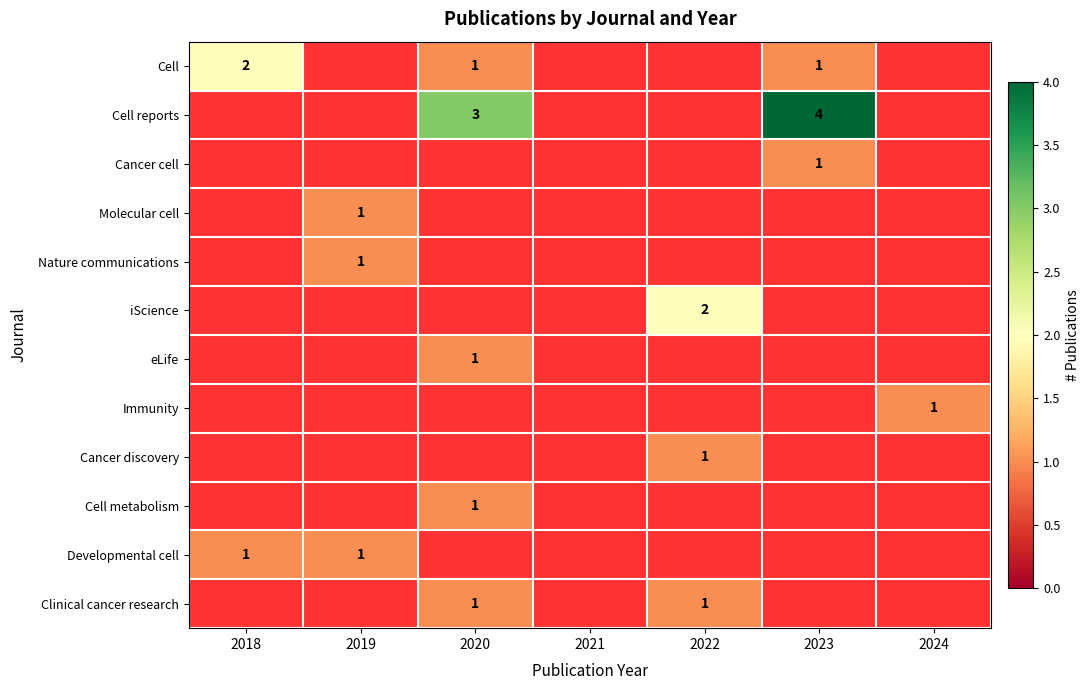

The value of Immunity at 2024 is 1. True or false?

True